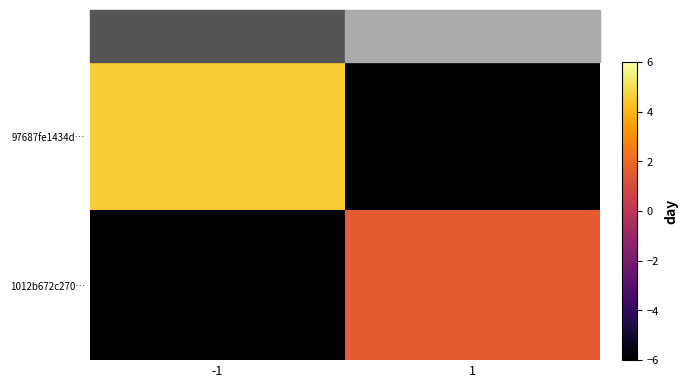

Rank the series at 1 from highest to lowest value.

1012b672c270…, 97687fe1434d…